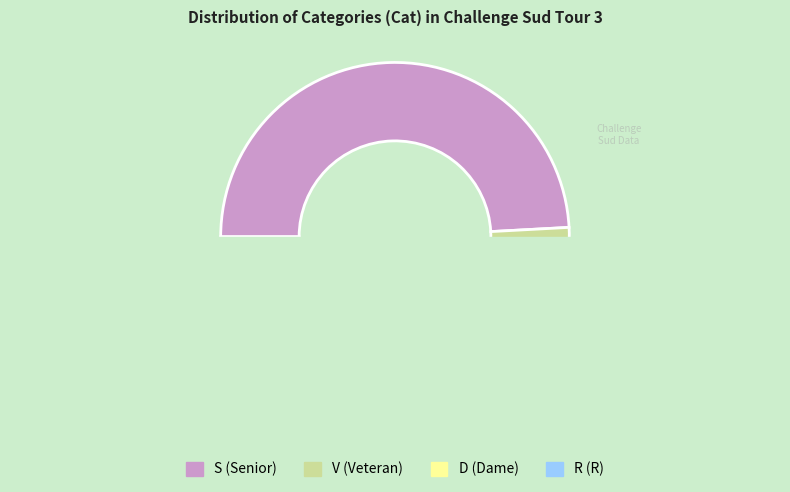

Which slice is the largest?

S